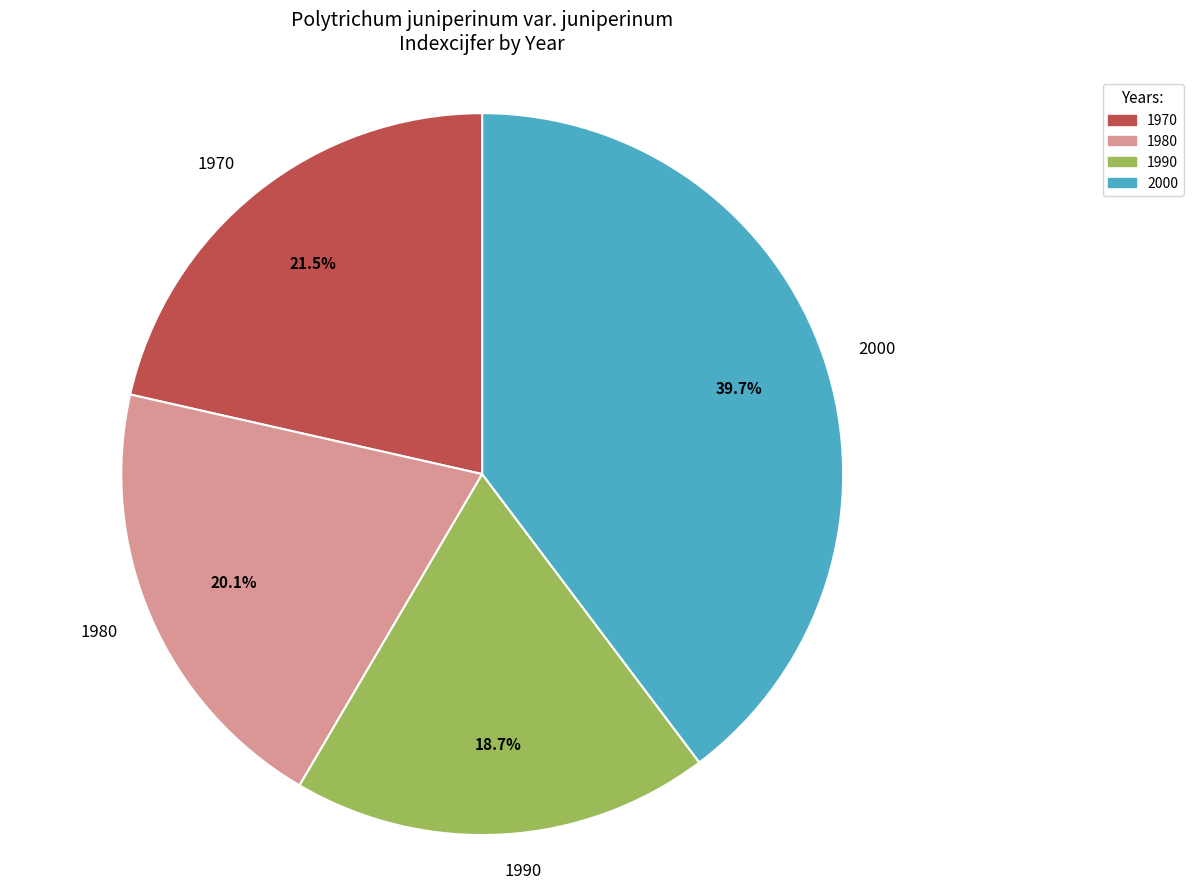

How much of the chart is everything except 1990?

81.3%